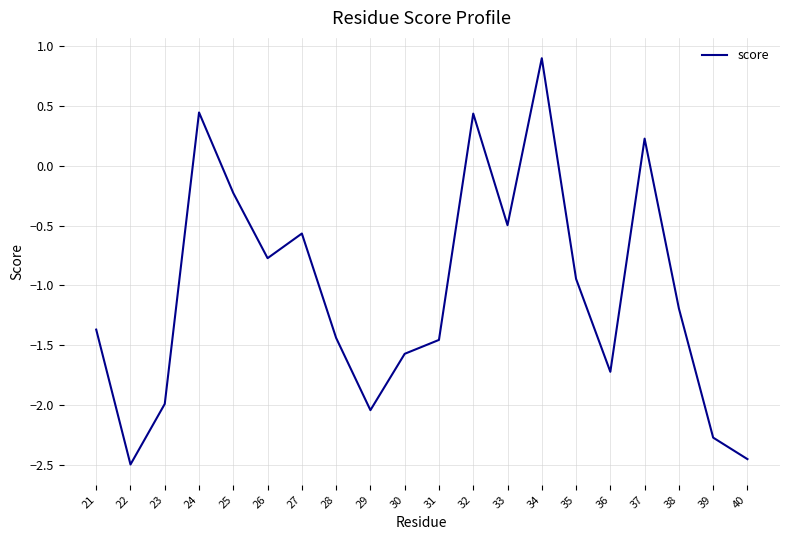

What is the greatest value displayed?

0.9